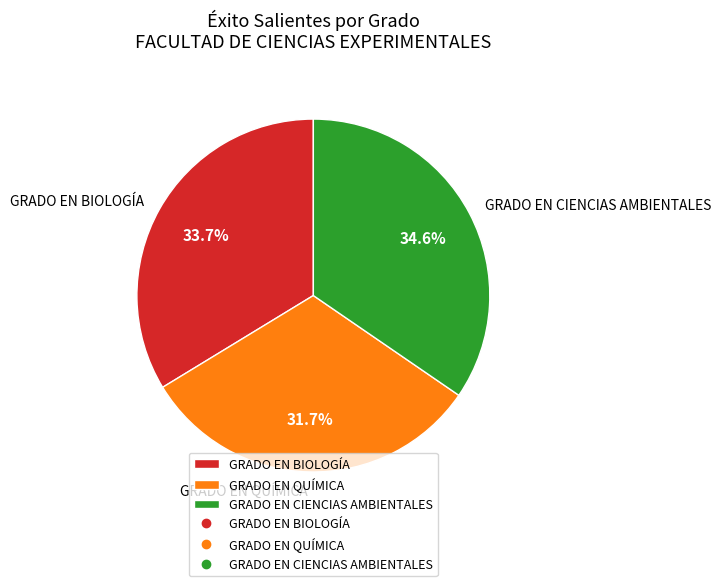

Count the number of slices in the pie.

3